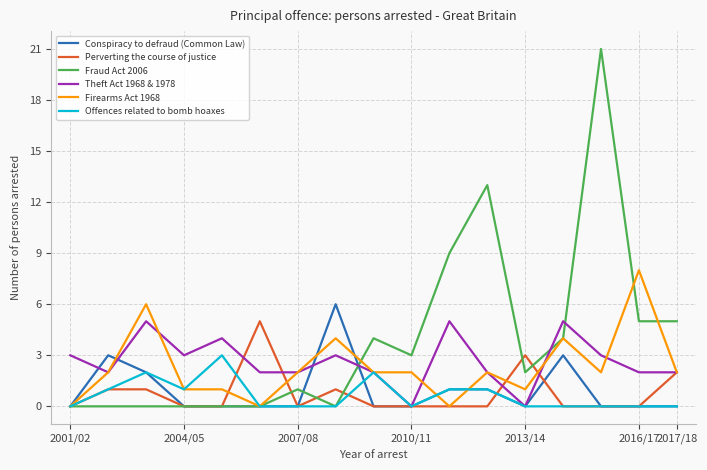

Which series has the largest range (max minus min)?

Fraud Act 2006